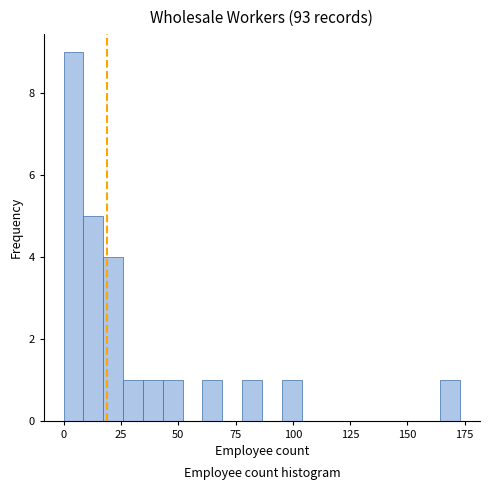

Around what value on the x-axis is the tallest bar? Give the approximate position of its centre, as read against the axis.

5